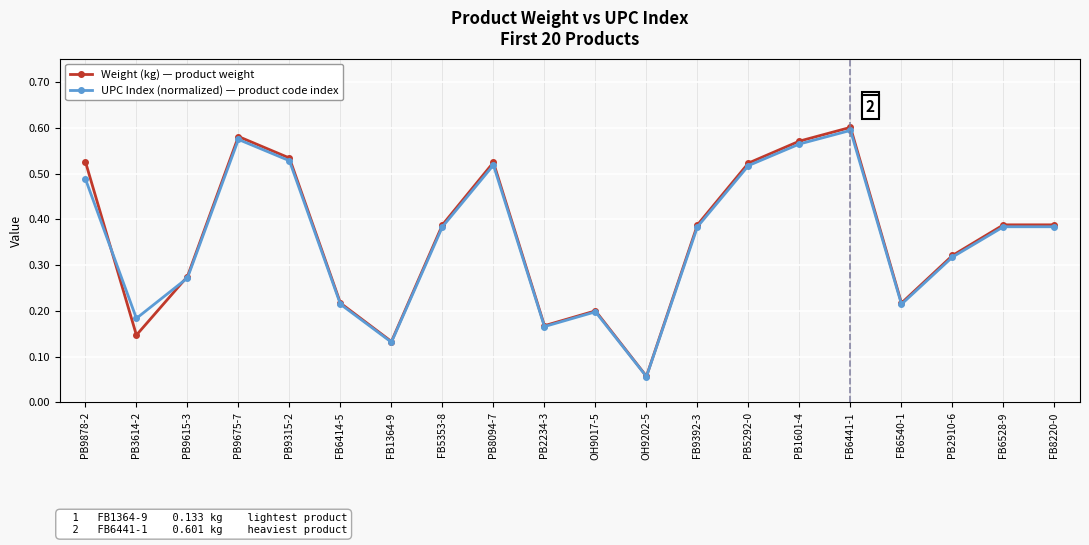

In Weight (kg) — product weight, how many points are lower than both neighbors (excluding endpoints)?

5